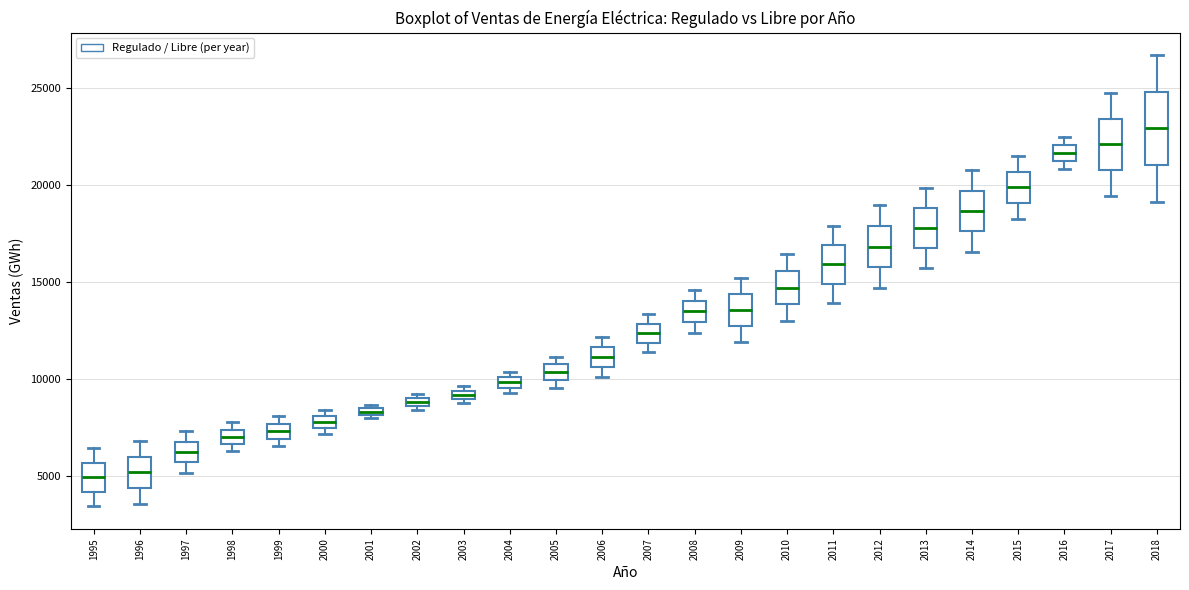

Comparing the boxes themselves (not the whiskers), which one is the tallest?

2018